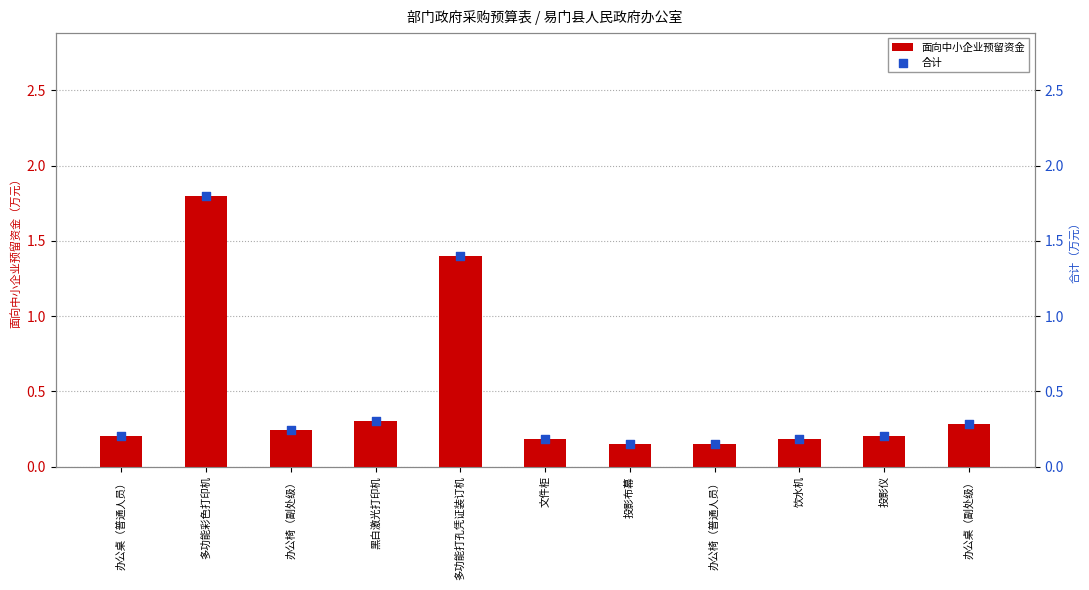

What is the total value across all series at 投影布幕?

0.3